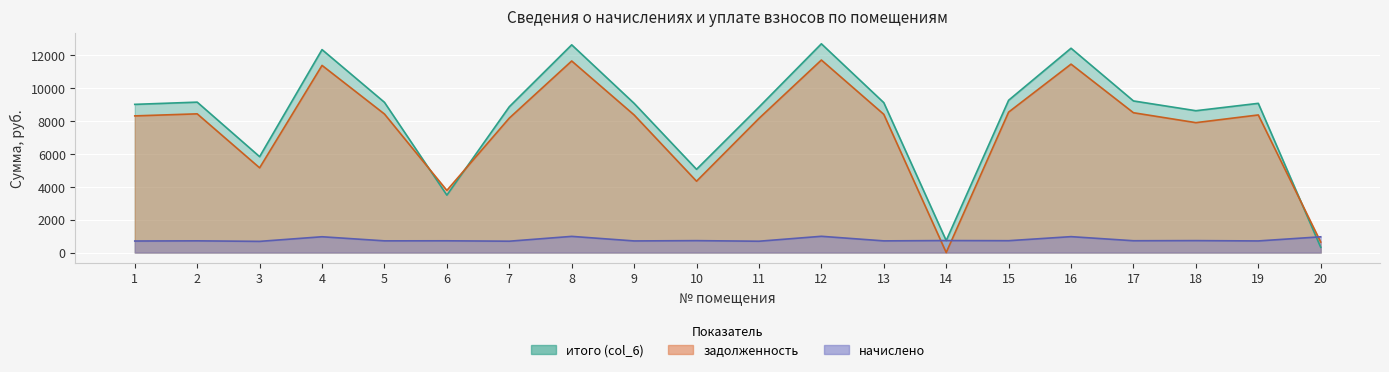

The задолженность series shows 12334.5 at 5. True or false?

False